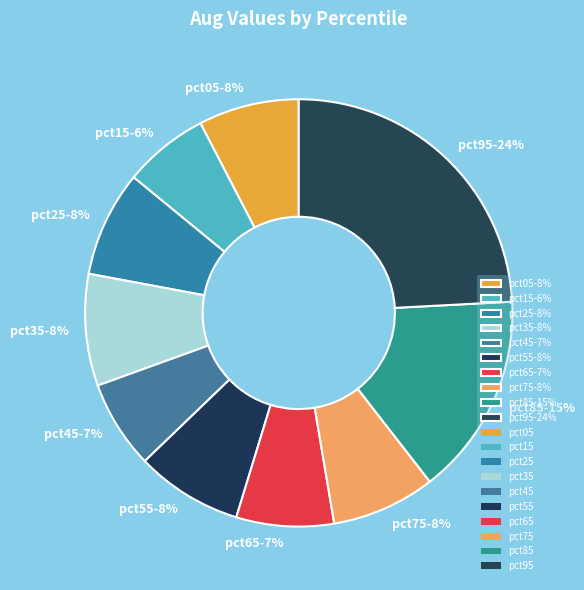

How many segments does this pie chart have?

10